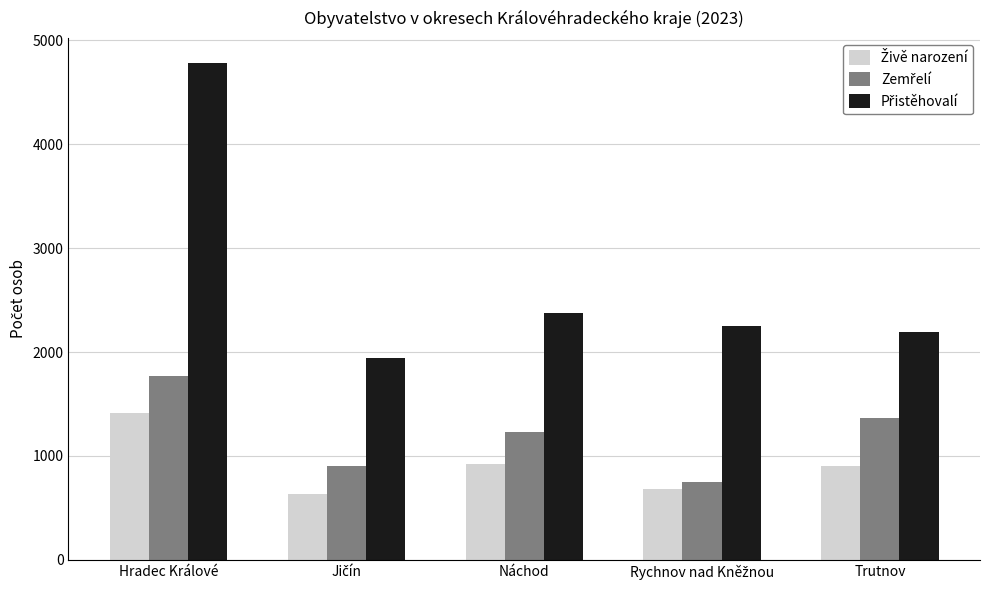

At which category is the sum across all series the highest?

Hradec Králové